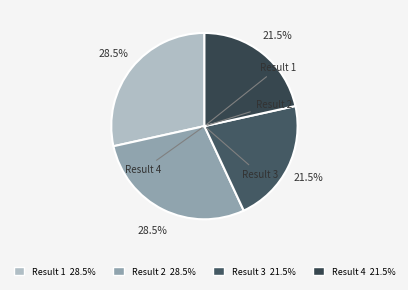

Combined, do Result 3 and Result 4 account for over 50%?

No